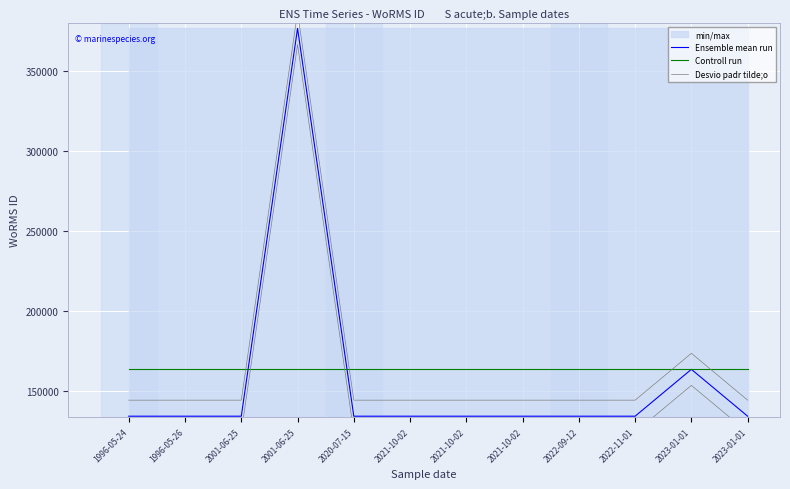

What value does the Ensemble mean run series have at 2022-11-01, to the nearest 100?

134500